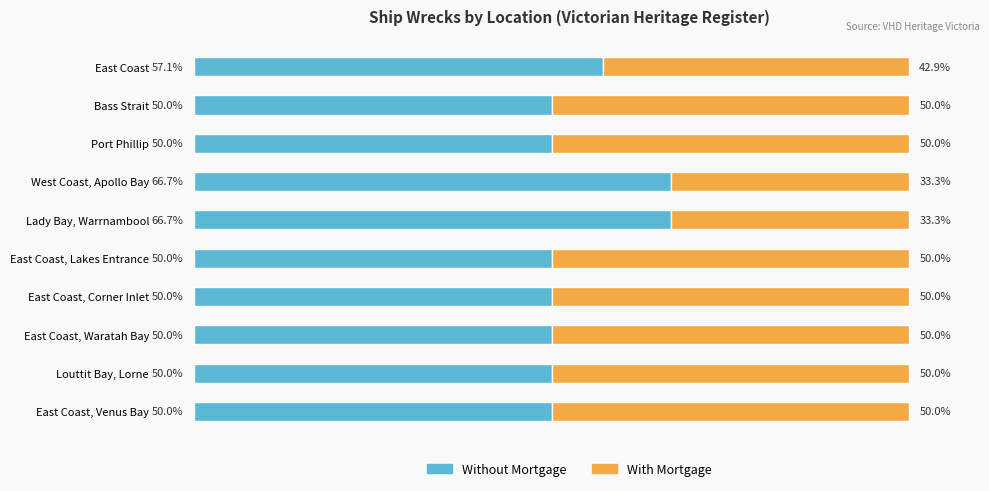

What is the sum of all Without Mortgage values?

540.5